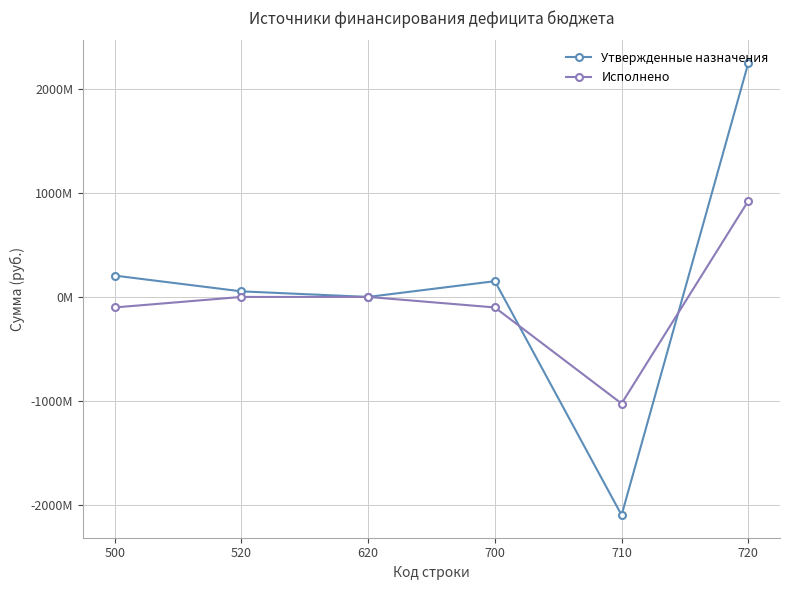

After their last crossing, which series has the higher values: Исполнено or Утвержденные назначения?

Утвержденные назначения